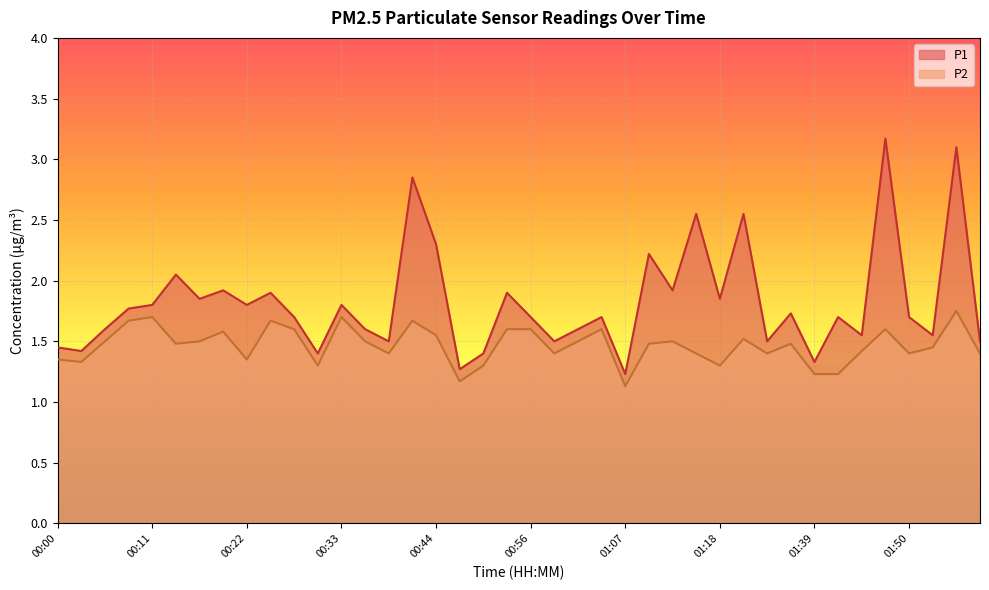

What is the average value of the P2 series?

1.5